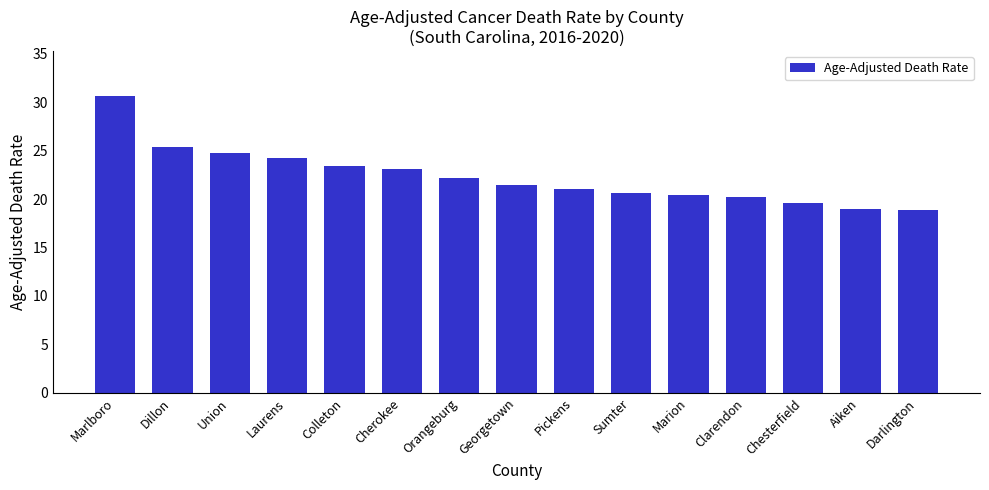

The value at Orangeburg is 29.9. True or false?

False